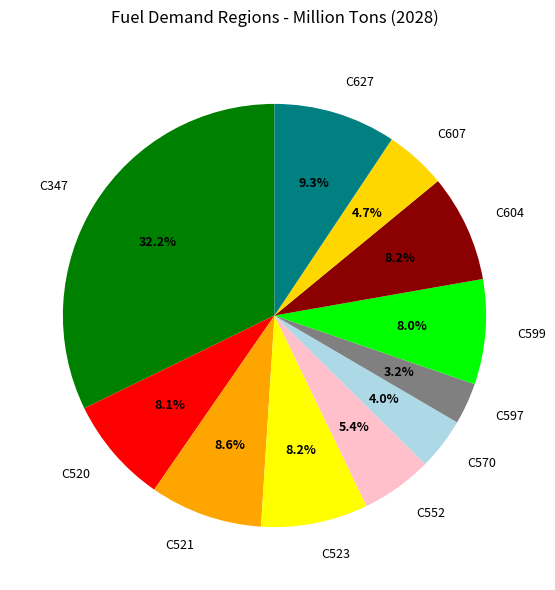

How many segments does this pie chart have?

11